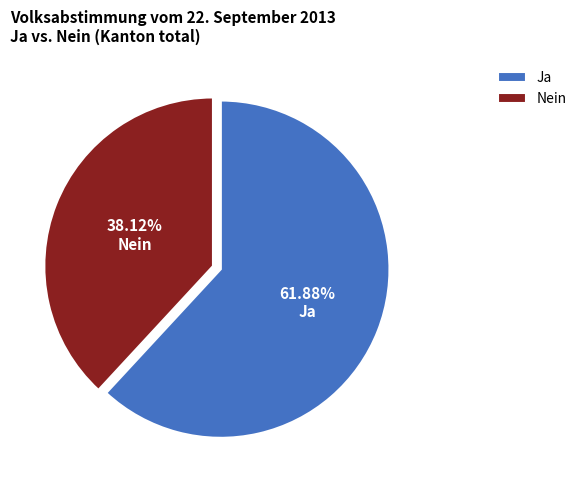

How many slices are in this pie chart?

2